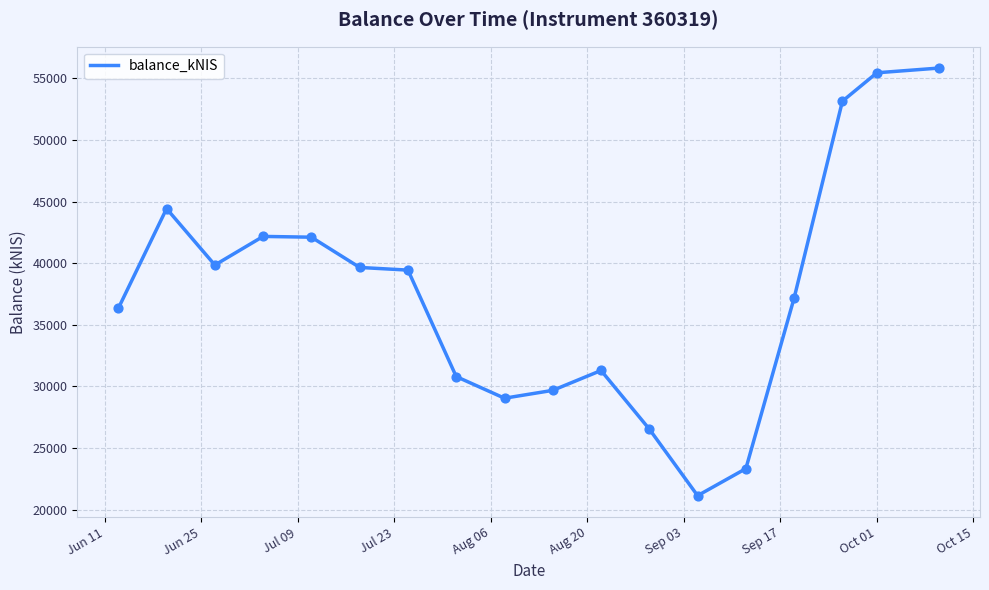

What is the difference between the maximum and minimum values?

34696.4